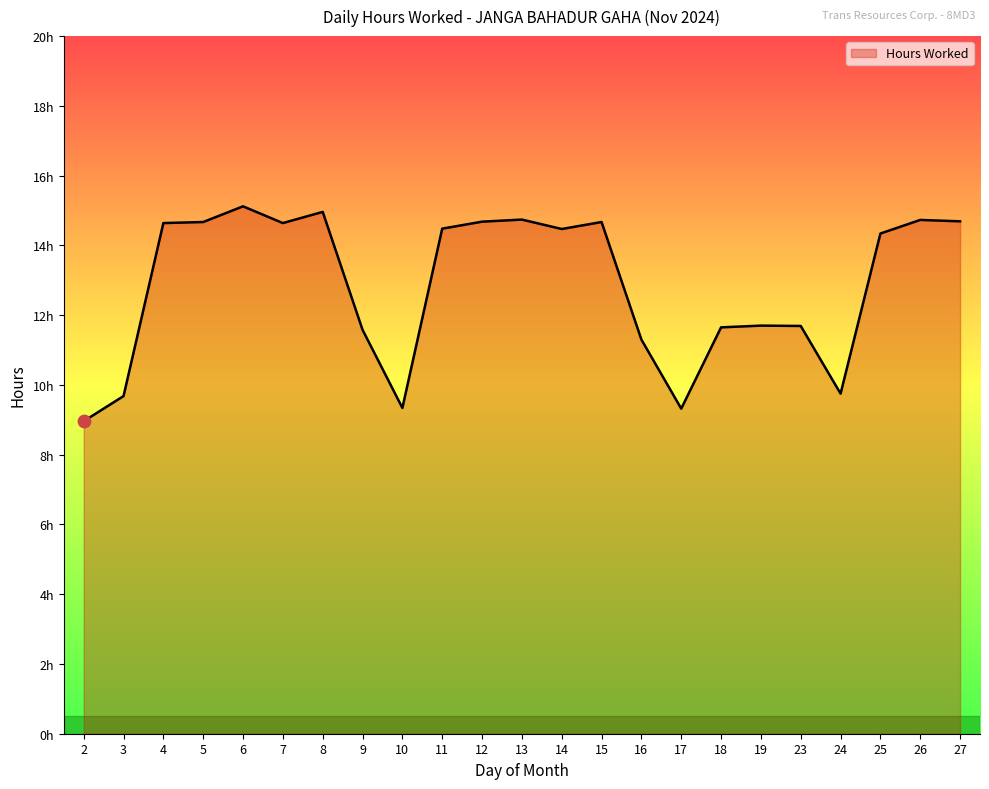

What is the change in value from 7 to 26?

+0.1